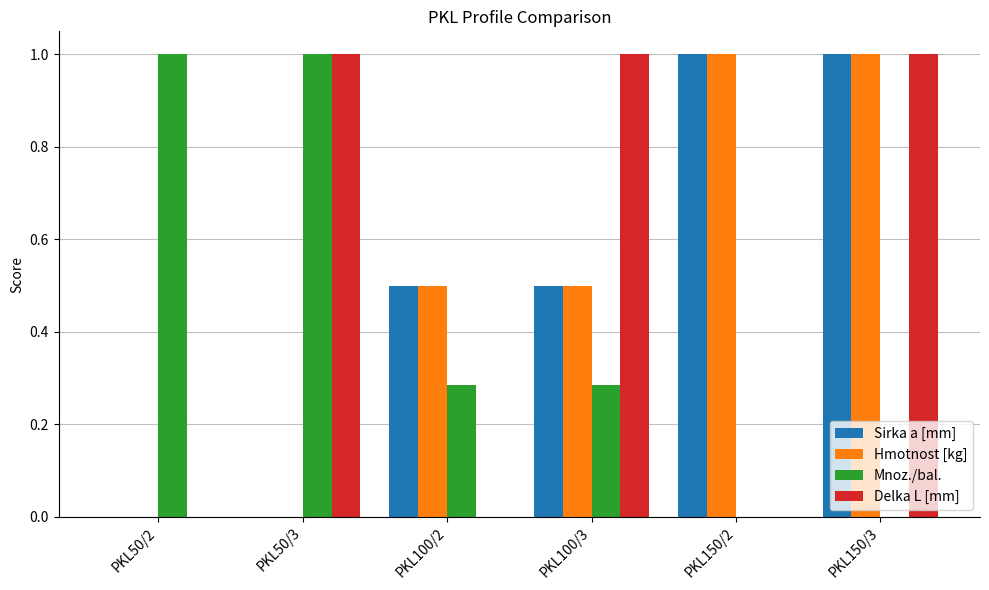

What is the sum of all Hmotnost [kg] values?

3.0